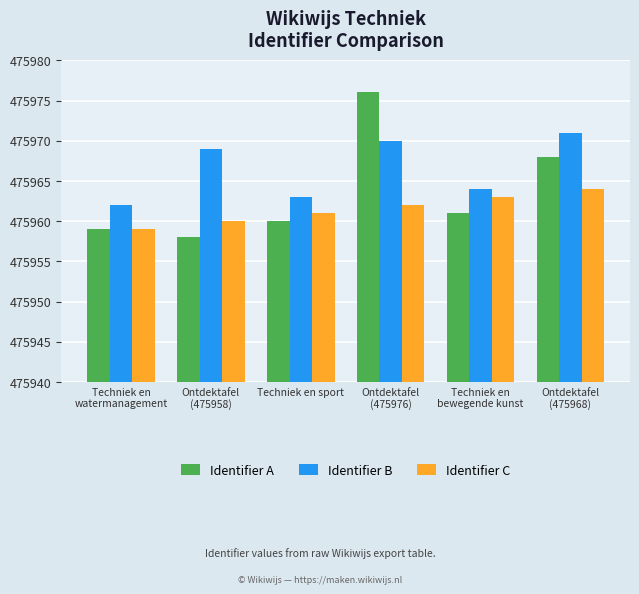

Rank the categories by Identifier B value from lowest to highest.

Techniek en
watermanagement, Techniek en sport, Techniek en
bewegende kunst, Ontdektafel
(475958), Ontdektafel
(475976), Ontdektafel
(475968)